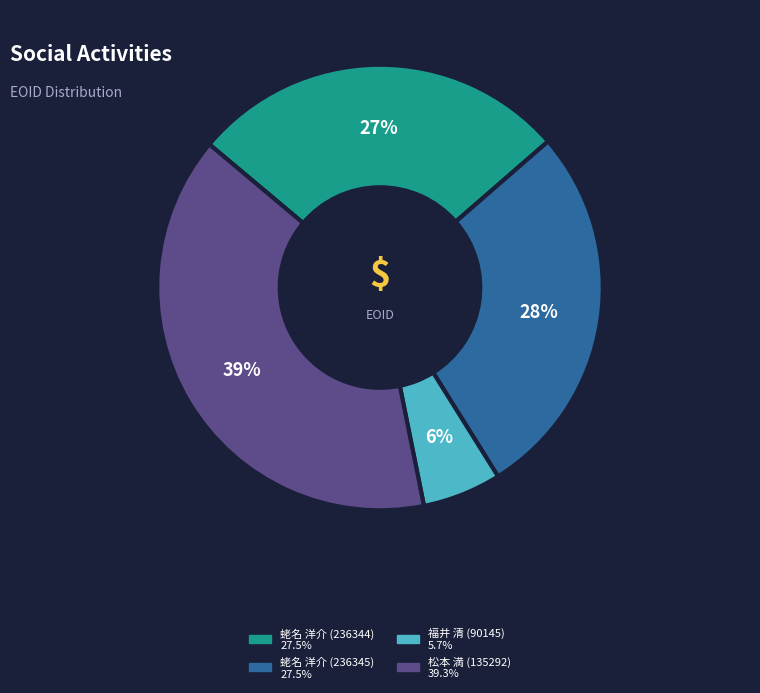

True or false: 蛯名 洋介 (236345) accounts for 18% of the total.

False